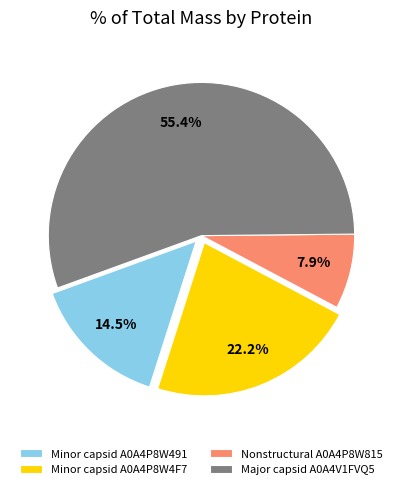

Rank the categories by value from lowest to highest.

Nonstructural A0A4P8W815, Minor capsid A0A4P8W491, Minor capsid A0A4P8W4F7, Major capsid A0A4V1FVQ5